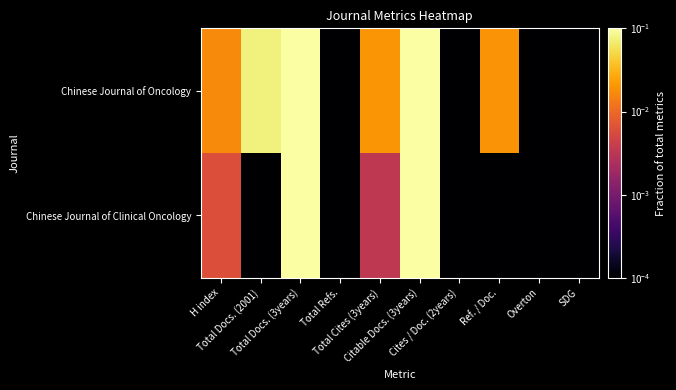

Reading left to right, transcribe all the data shown in this chart.

Chinese Journal of Oncology: H index=0.0	Total Docs. (2001)=0.1	Total Docs. (3years)=0.2	Total Refs.=0.0	Total Cites (3years)=0.0	Citable Docs. (3years)=0.2	Cites / Doc. (2years)=0.0	Ref. / Doc.=0.0	Overton=0.0	SDG=0.0
Chinese Journal of Clinical Oncology: H index=0.0	Total Docs. (2001)=0.0	Total Docs. (3years)=0.2	Total Refs.=0.0	Total Cites (3years)=0.0	Citable Docs. (3years)=0.2	Cites / Doc. (2years)=0.0	Ref. / Doc.=0.0	Overton=0.0	SDG=0.0